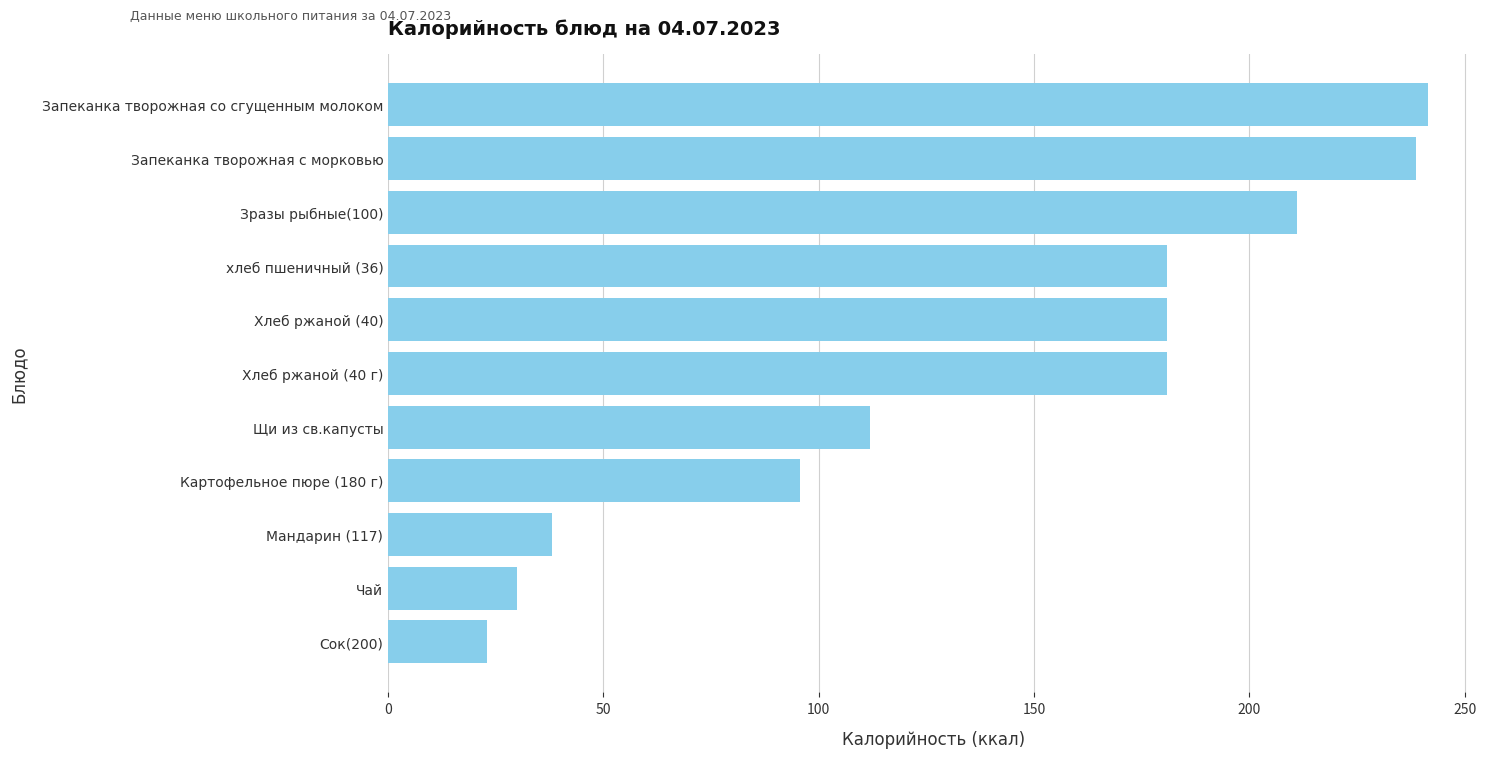

Where is the data nearest to the value 132?

Щи из св.капусты